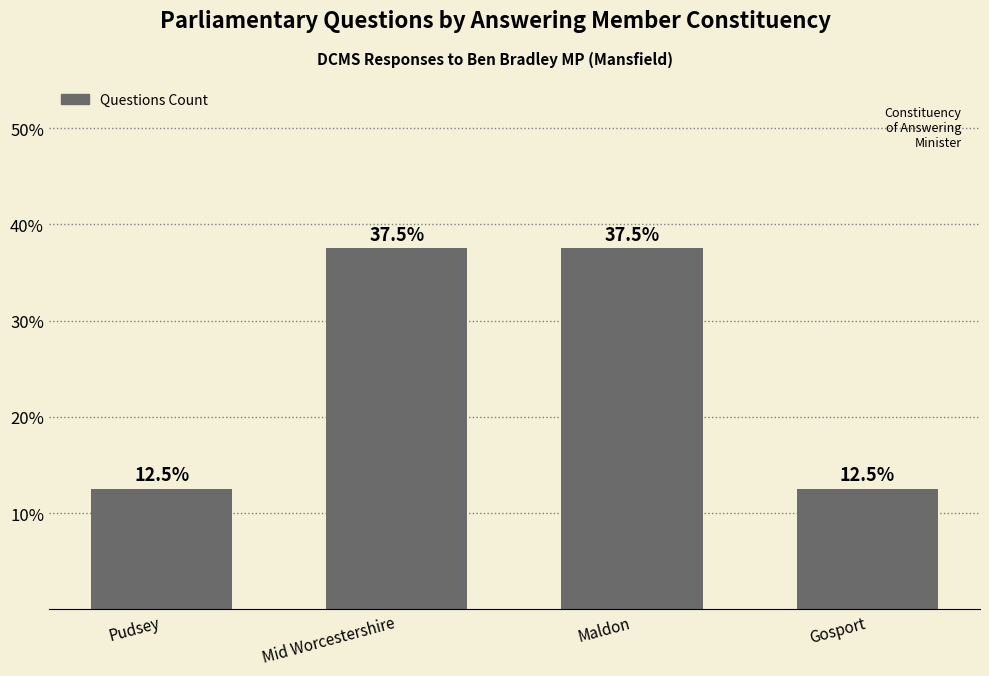

How many bars are there in total?

4